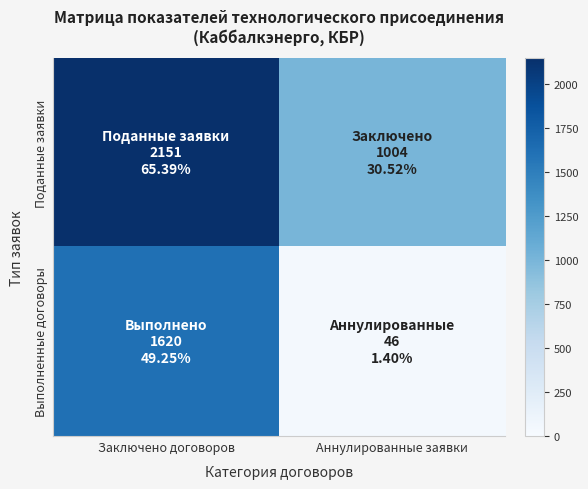

Rank the series at Заключено договоров from lowest to highest value.

Выполненные договоры, Поданные заявки